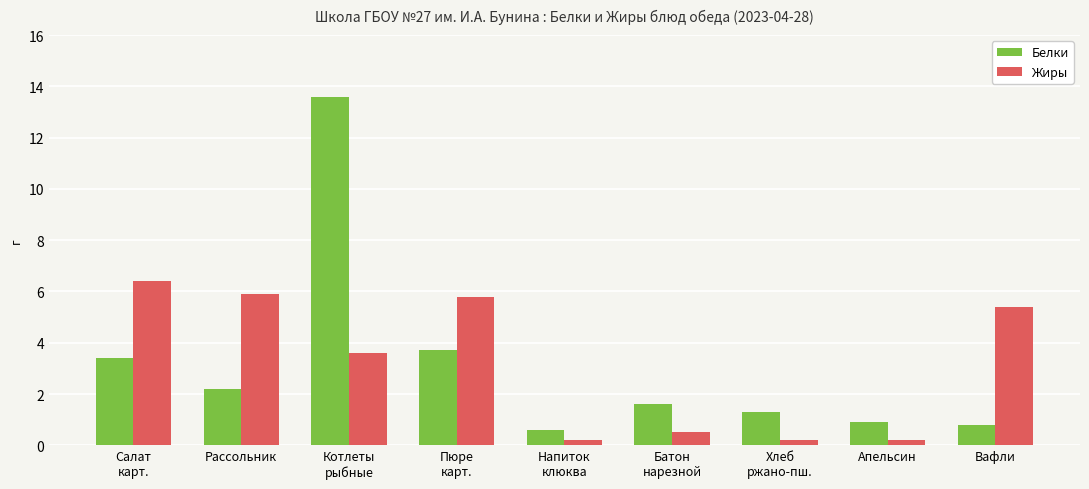

Which series changed the most between Салат
карт. and Рассольник?

Белки